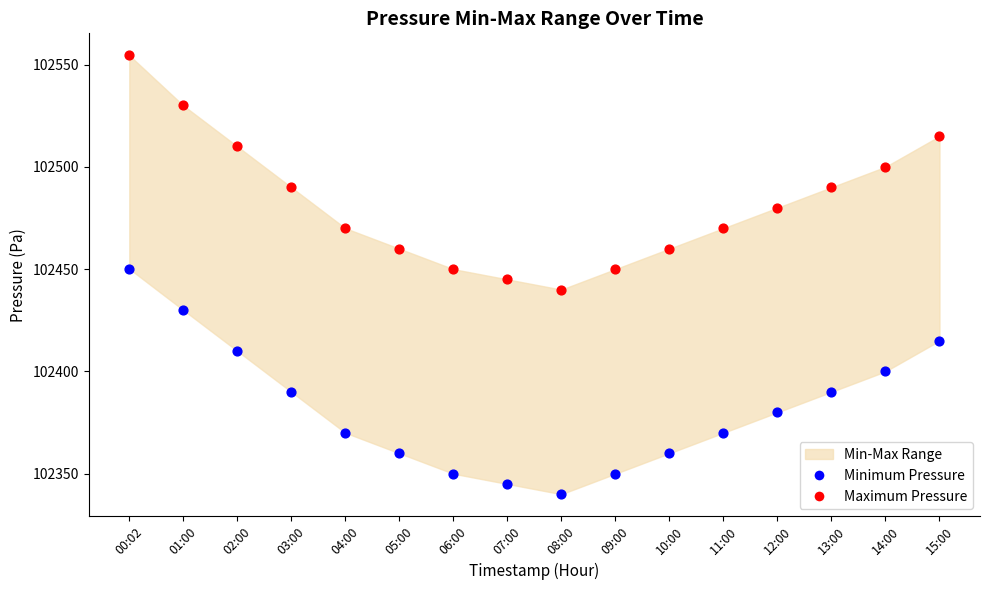

Which series contains the lowest Y value?

Minimum Pressure